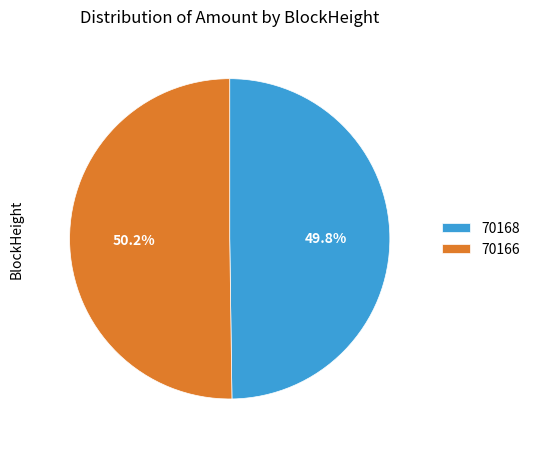

Is there a majority slice in this chart?

Yes